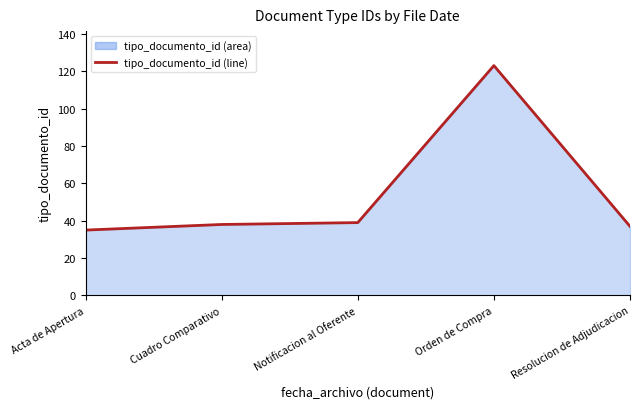

At which category does the chart reach its minimum across all series?

Acta de Apertura